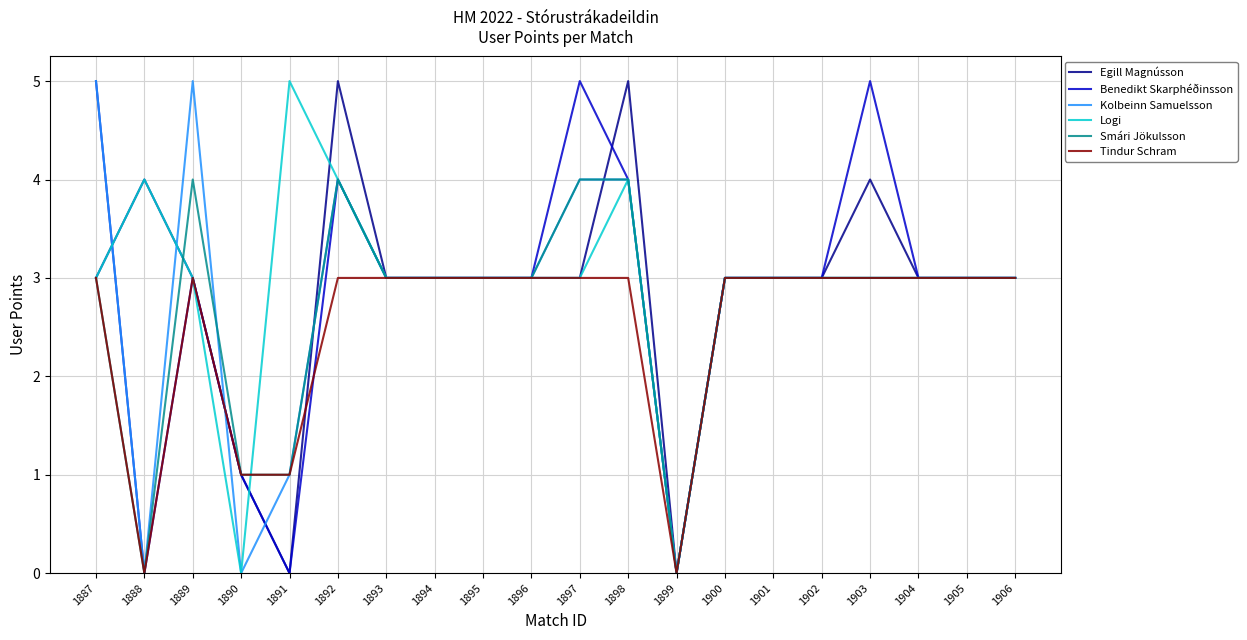

Is the value of Tindur Schram at 1903 greater than the value of Egill Magnússon at 1891?

Yes